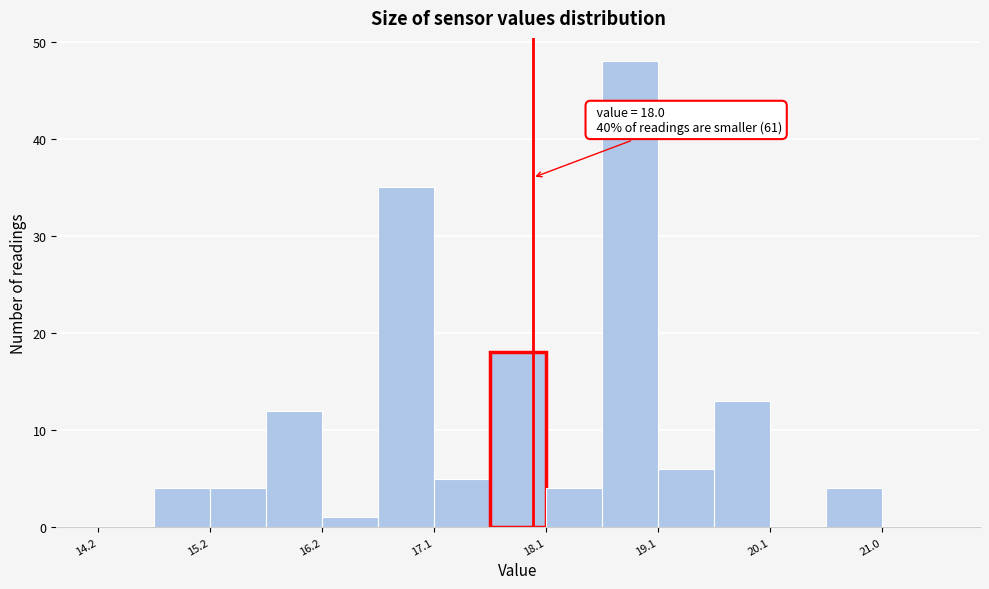

Which range on the x-axis has the tallest bar?

18.6 to 19.1